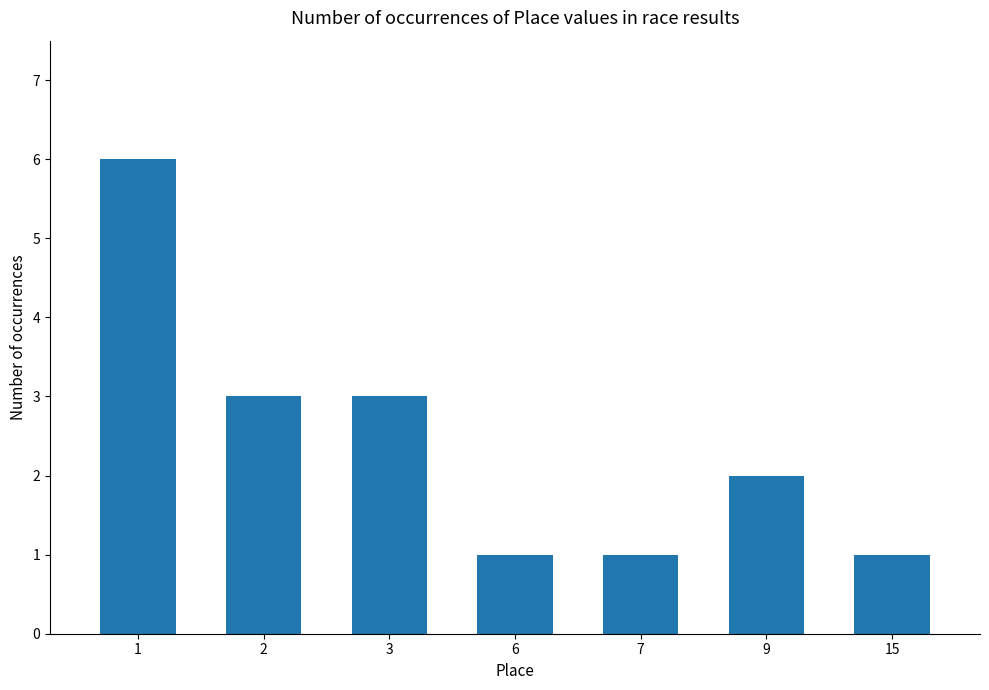

What is the value of the 5th bar from the left?

1